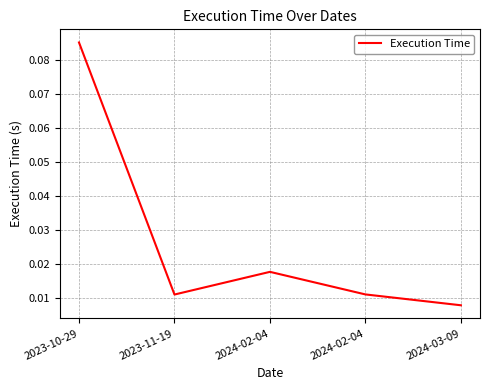

The value at 2024-03-09 is 0.0. True or false?

False